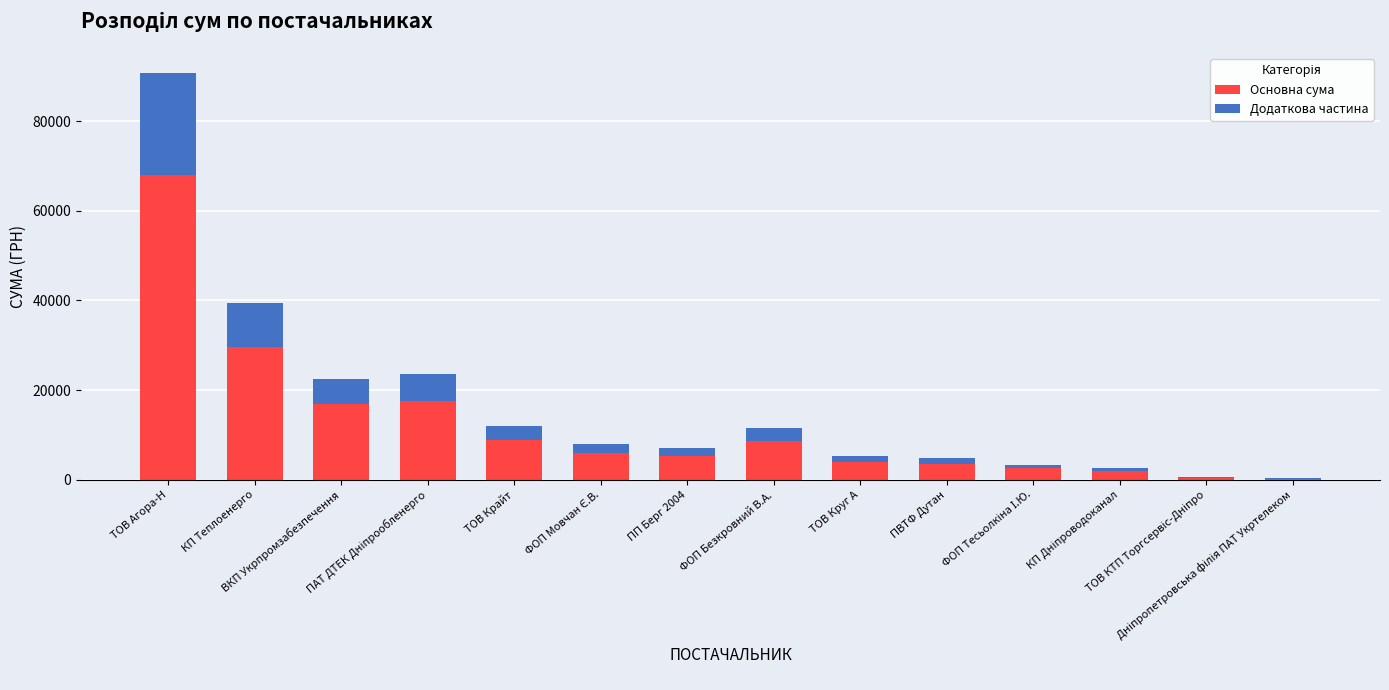

What is the highest value of the Основна сума series?

67978.2